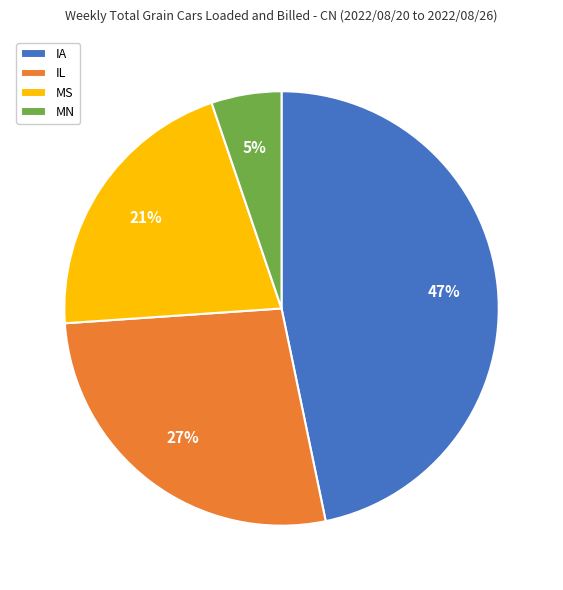

How many slices are in this pie chart?

4